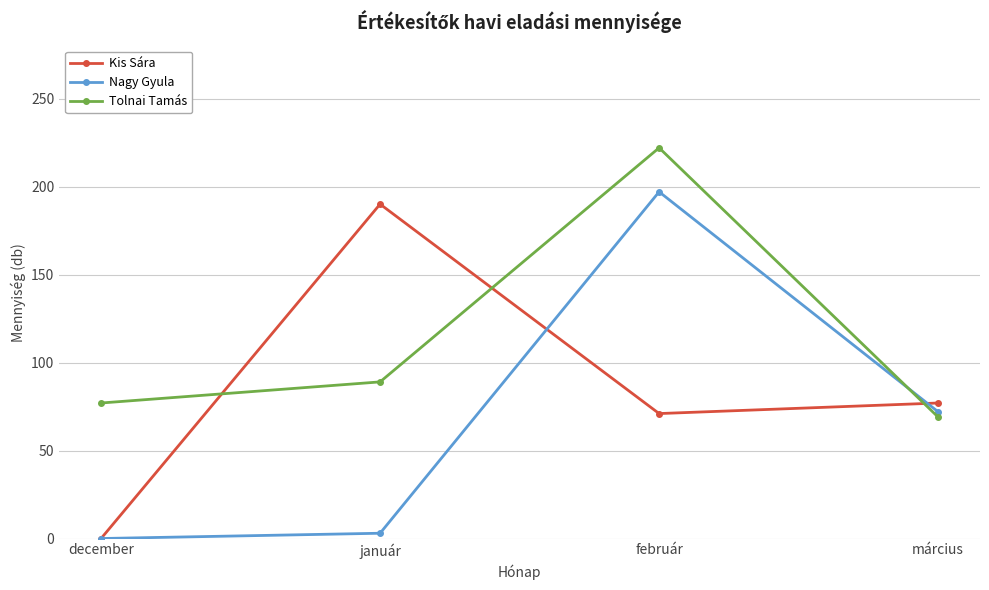

Where is the first local maximum for Nagy Gyula?

február